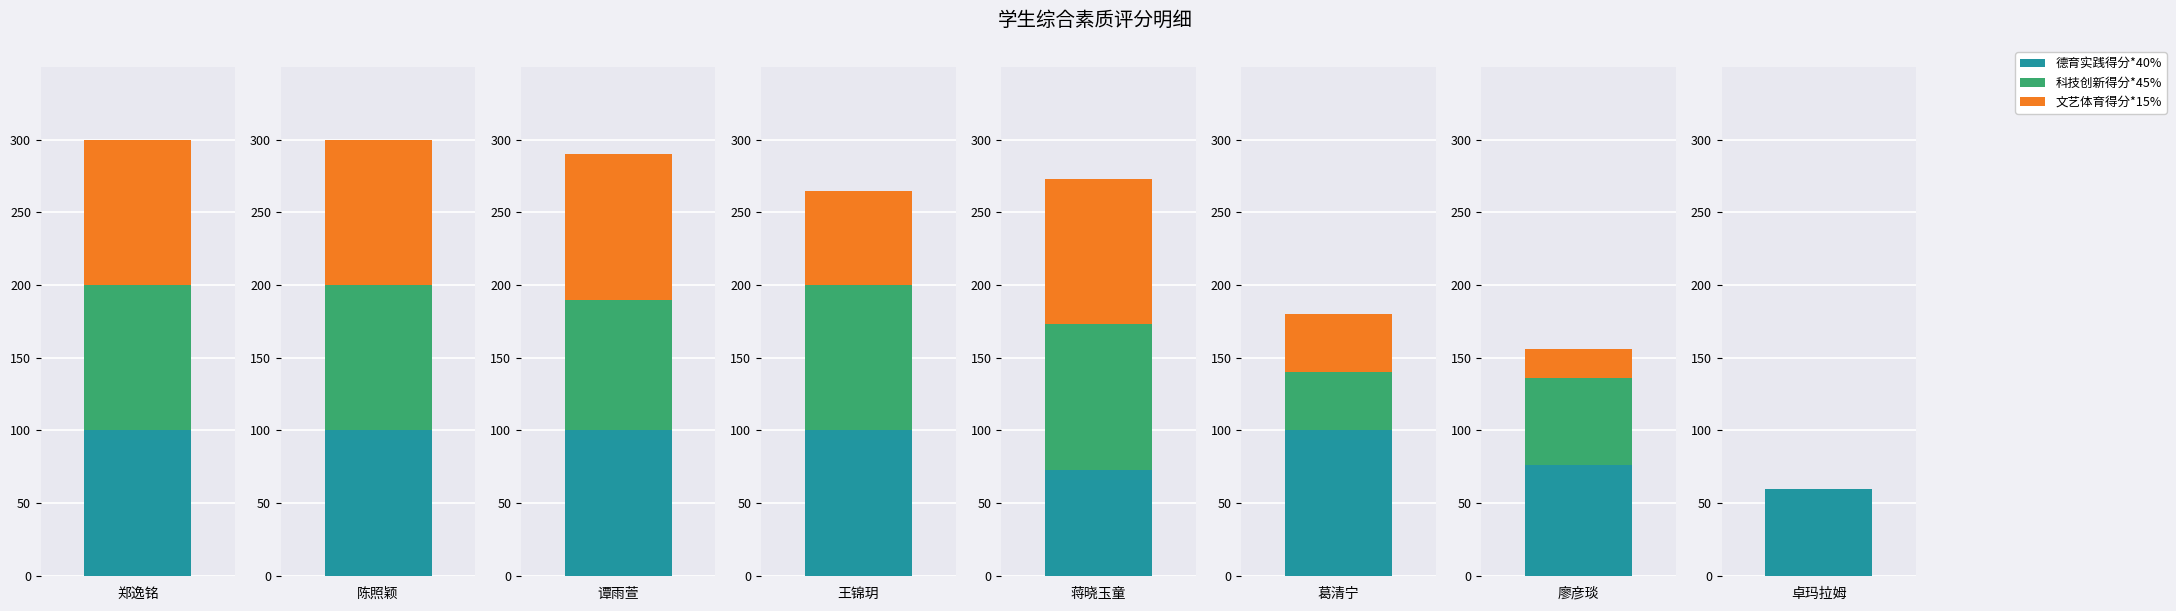

What is the highest value of the 德育实践得分*40% series?

100